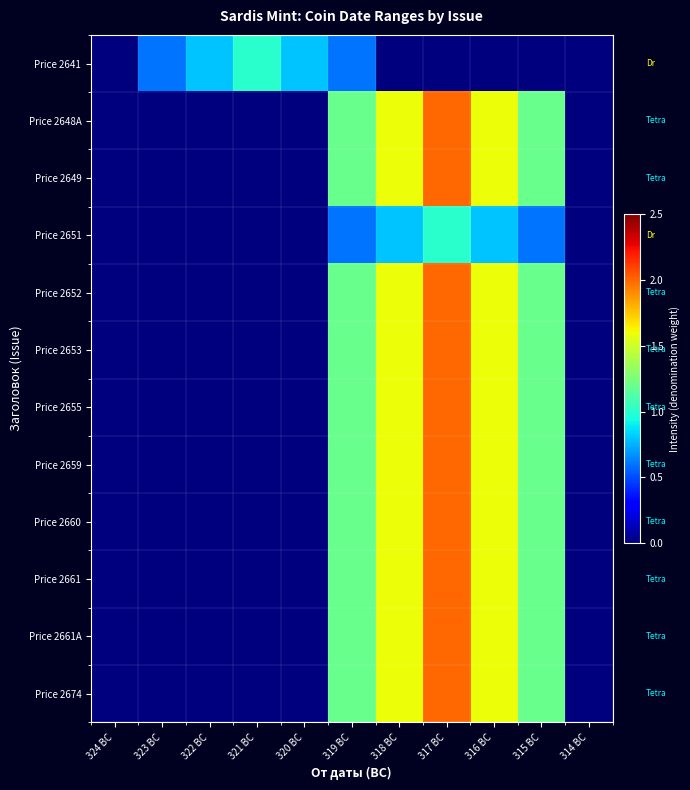

Count the number of categories in the chart.

11